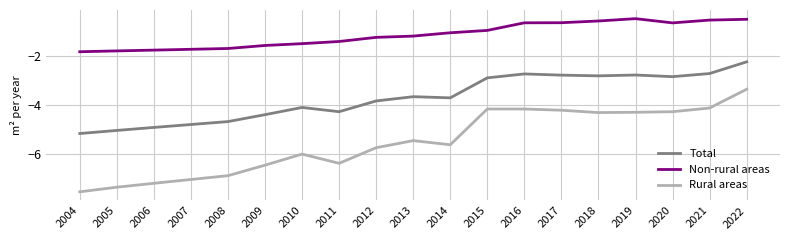

Does the chart have visible grid lines?

Yes